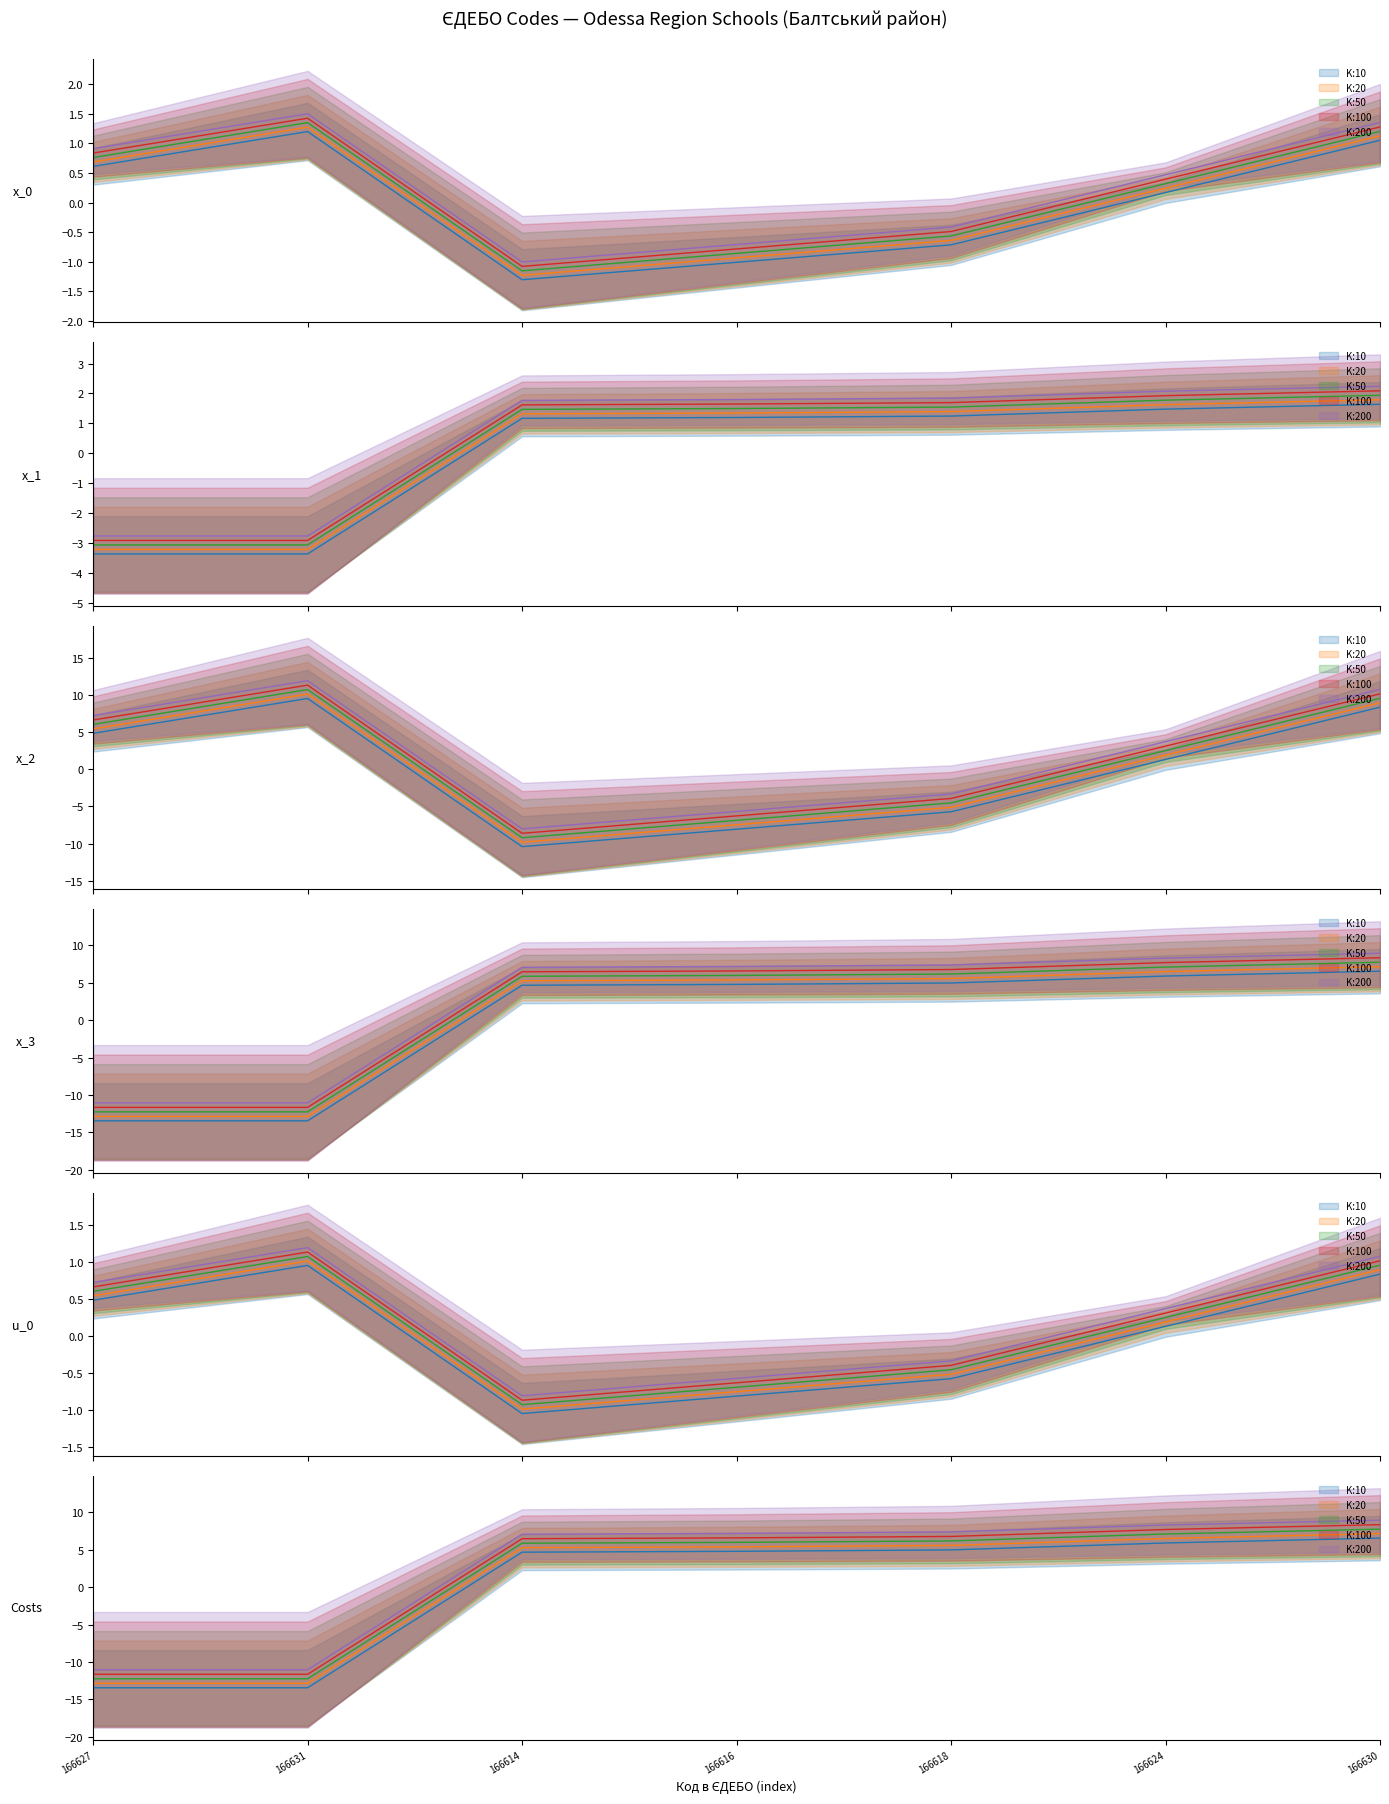

What is the sum of all K:20 values?

4.2